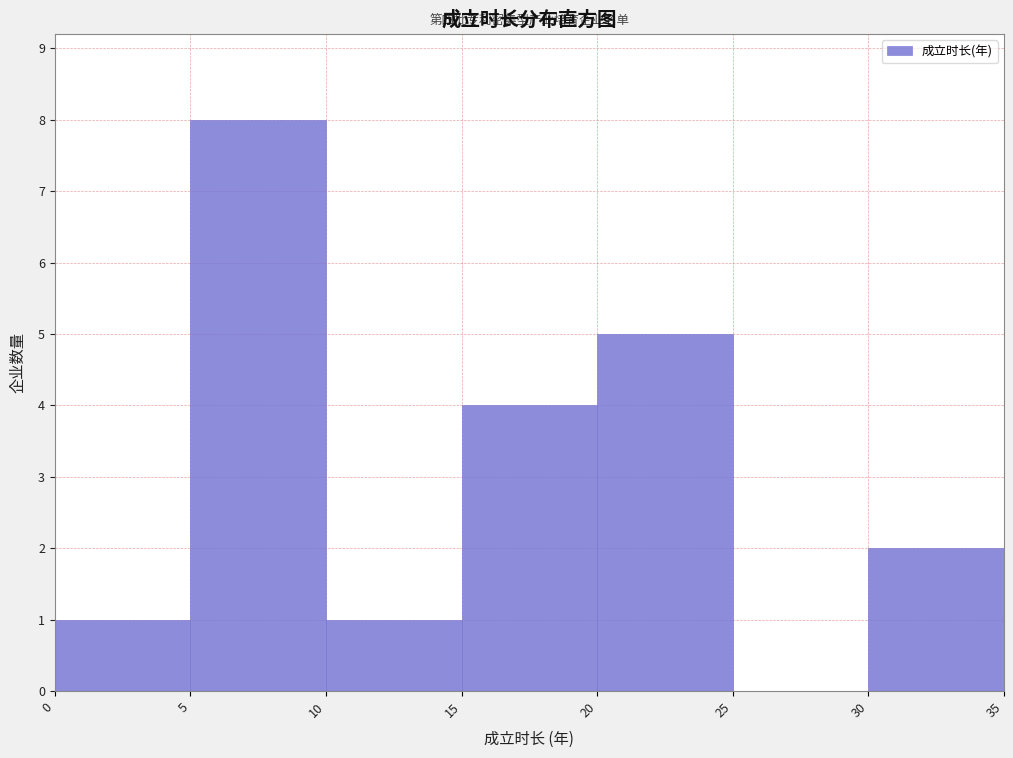

Which range on the x-axis has the tallest bar?

5 to 10